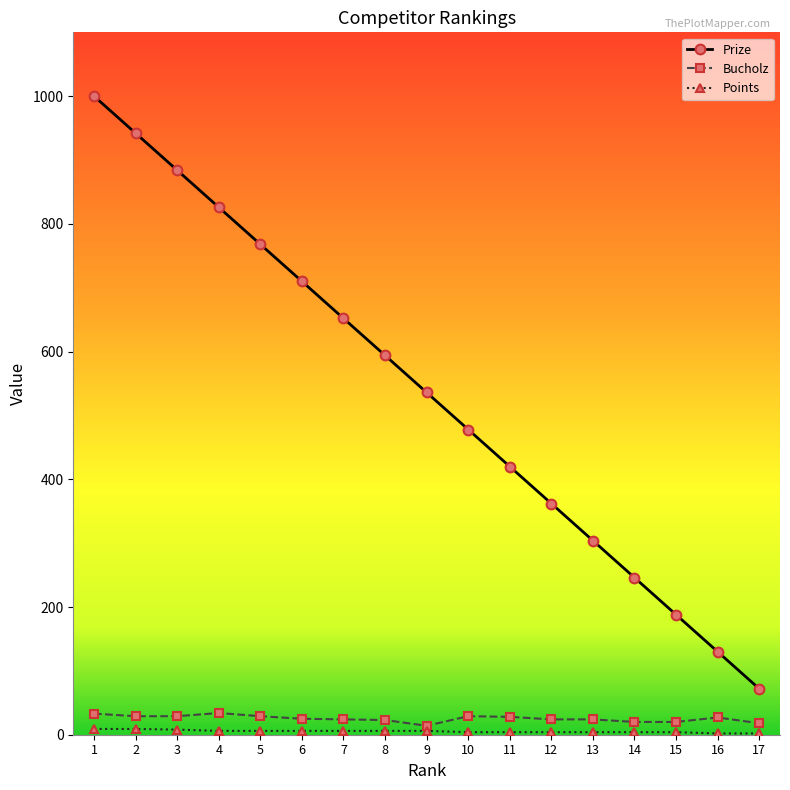

Between 2 and 7, which is larger?

2